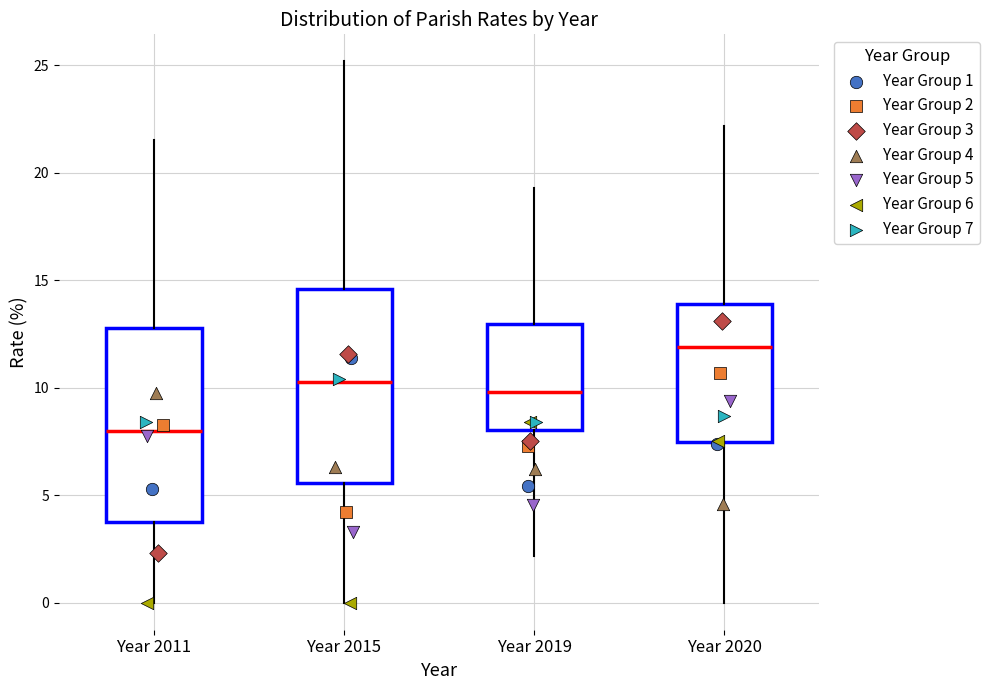

Reading left to right, transcribe this box plot: for each box, give where its median line is, the range the box spans, and where its two whiskers end, as read against the y-axis. The values are not printed on the chart, so give them approximately, as read against the axis.

Year 2011: median 8.0, box 4.0 to 13.0, whiskers 0.0 to 21.5
Year 2015: median 10.0, box 5.5 to 14.5, whiskers 0.0 to 25.0
Year 2019: median 10.0, box 8.0 to 13.0, whiskers 2.0 to 19.5
Year 2020: median 12.0, box 7.5 to 14.0, whiskers 0.0 to 22.0